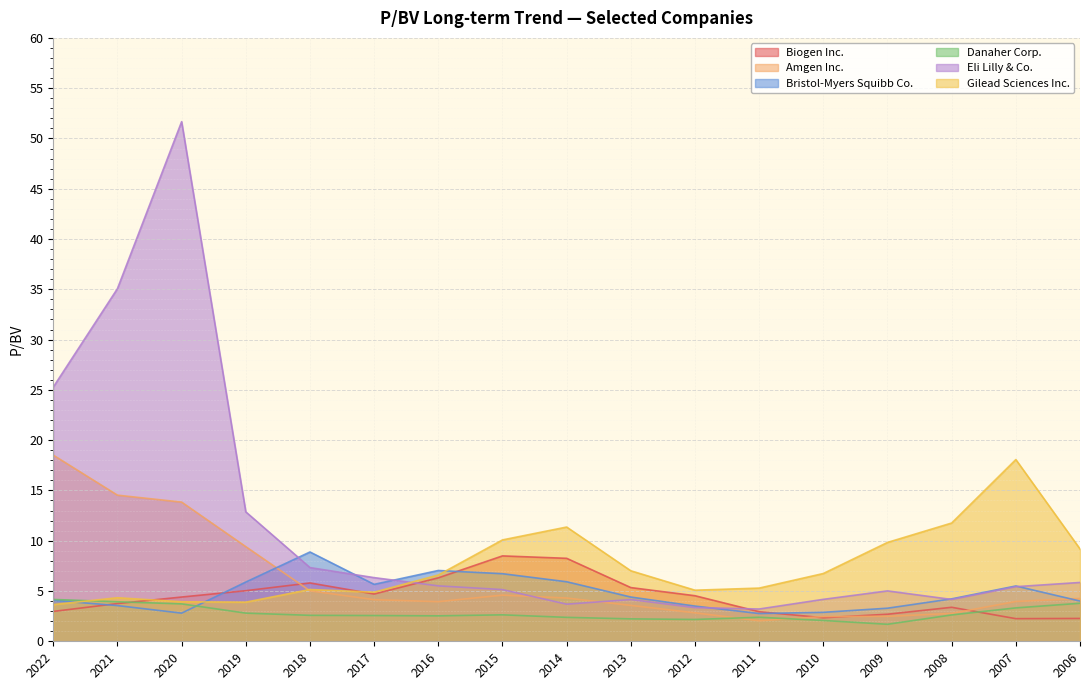

How many lines are shown in the chart?

6